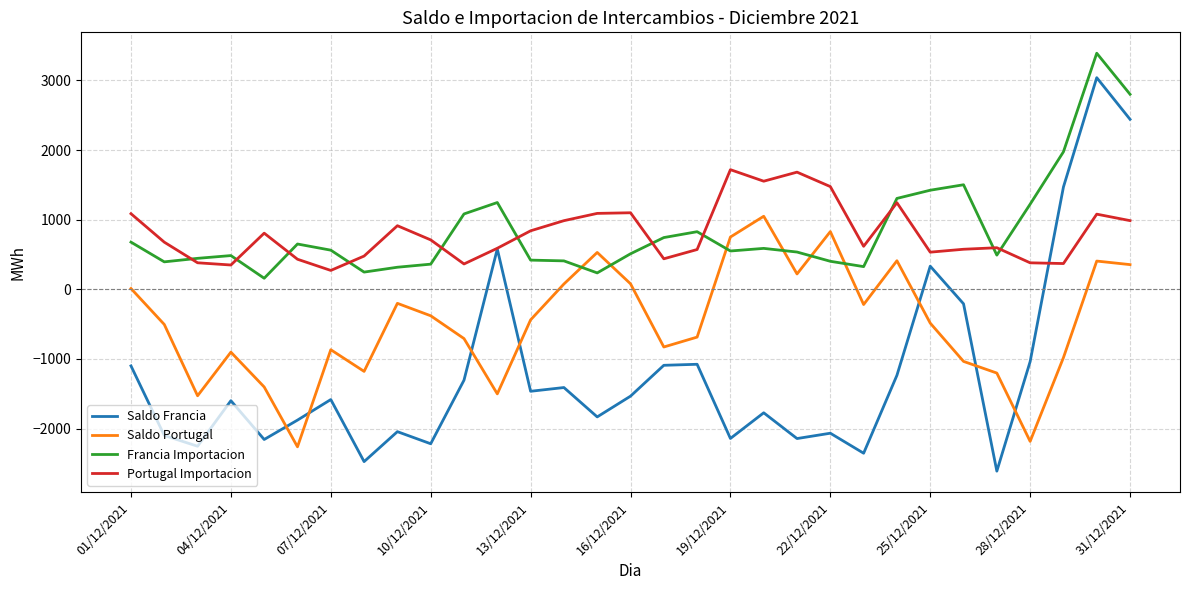

What is the difference between the maximum and minimum values in the Francia Importacion series?

3232.3